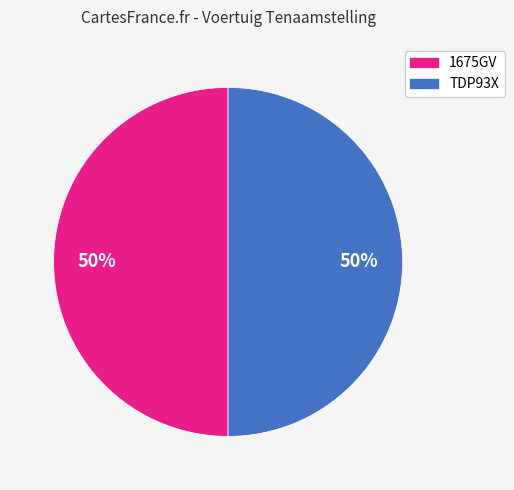

To the nearest percent, what is the combined percentage of 1675GV and TDP93X?

100%